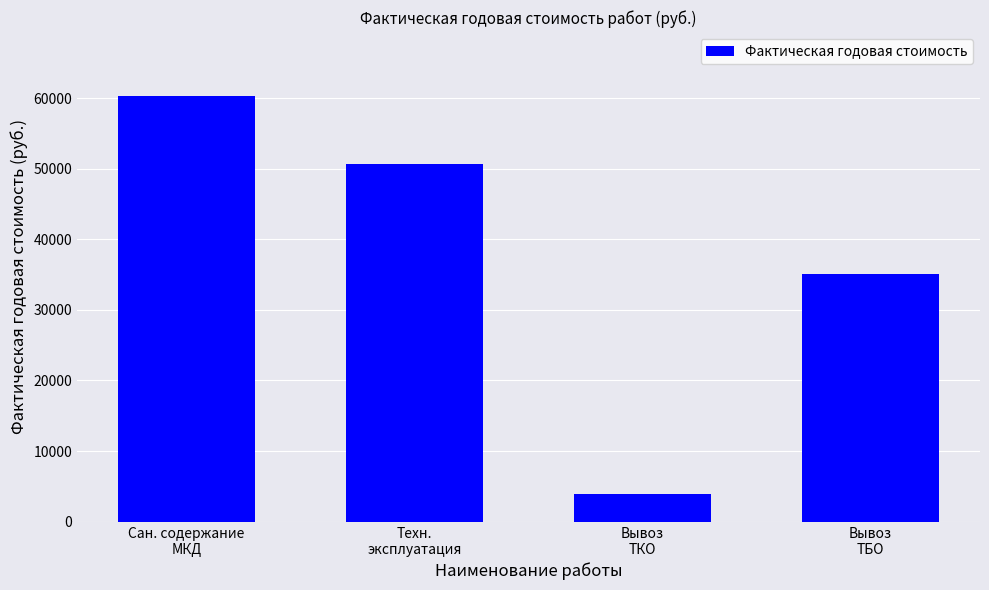

Is it true that the value at Сан. содержание
МКД is 104372.2?

False